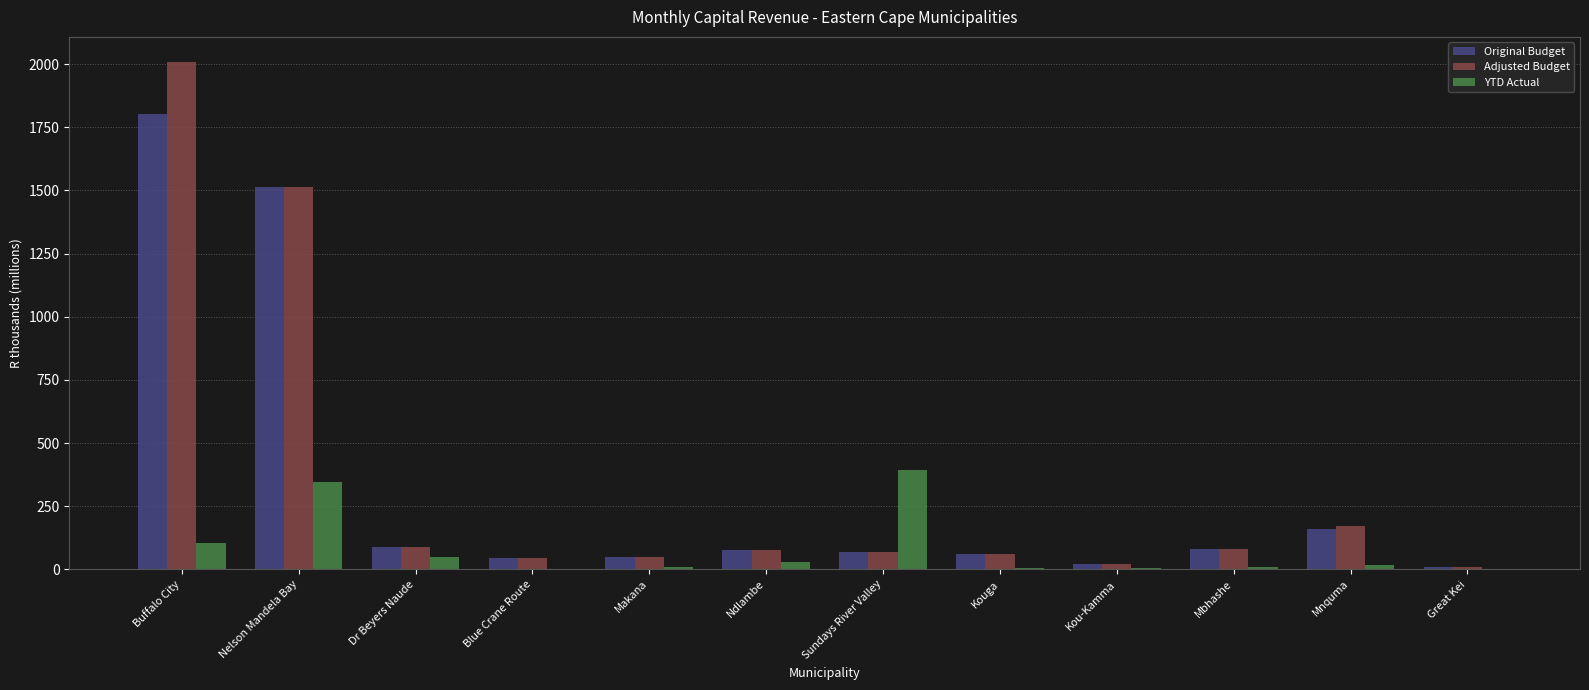

Is it true that Adjusted Budget equals 86.9 at Dr Beyers Naude?

True